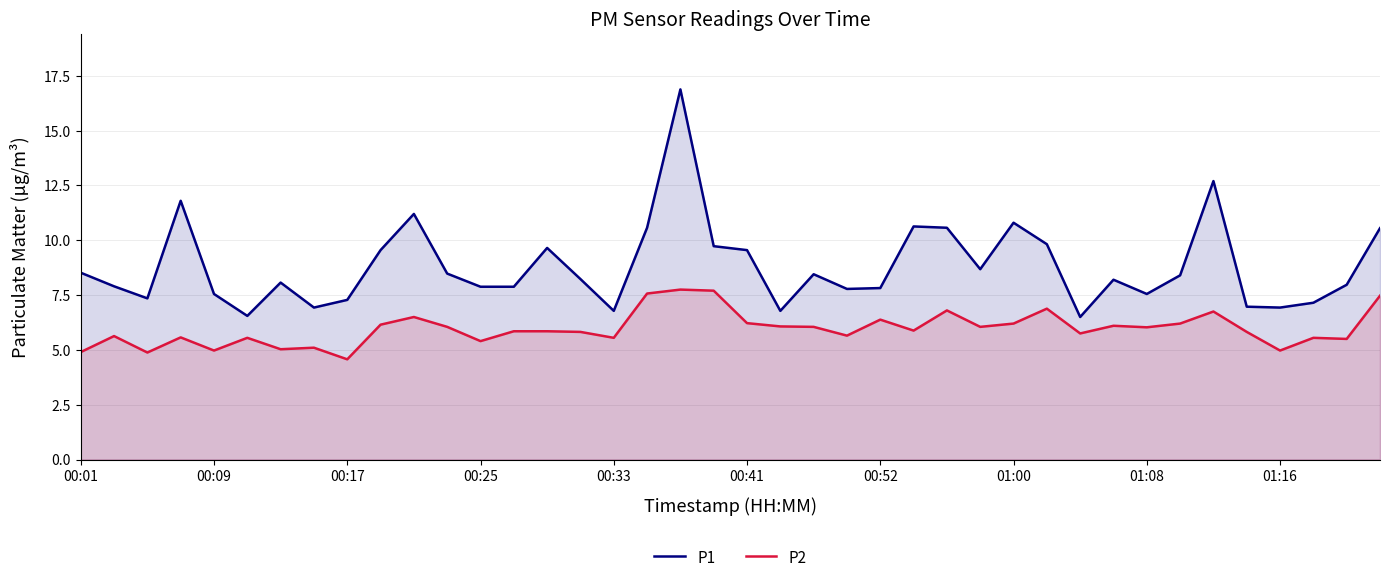

How many lines are shown in the chart?

2